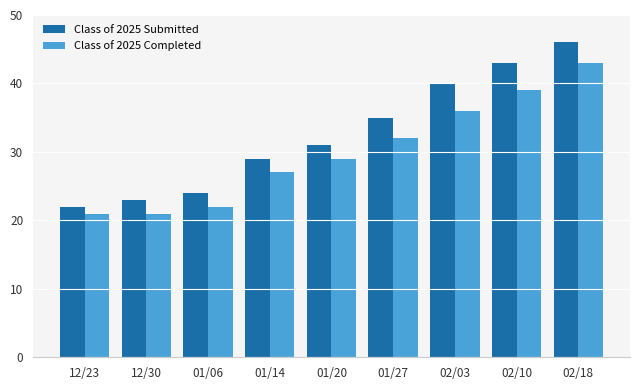

True or false: Class of 2025 Completed has a value of 21 at 12/30.

True